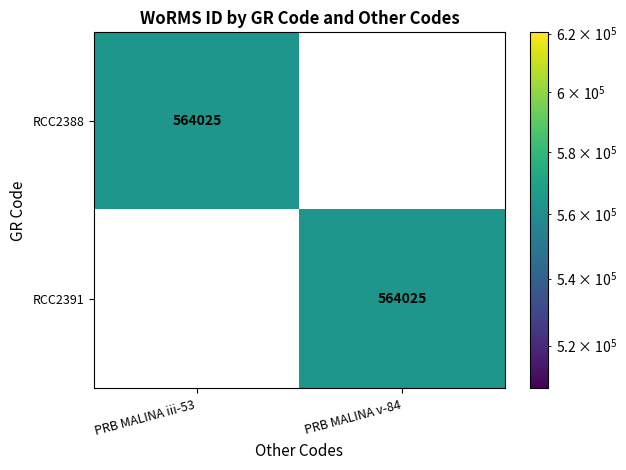

The value of RCC2388 at PRB MALINA iii-53 is 907186. True or false?

False